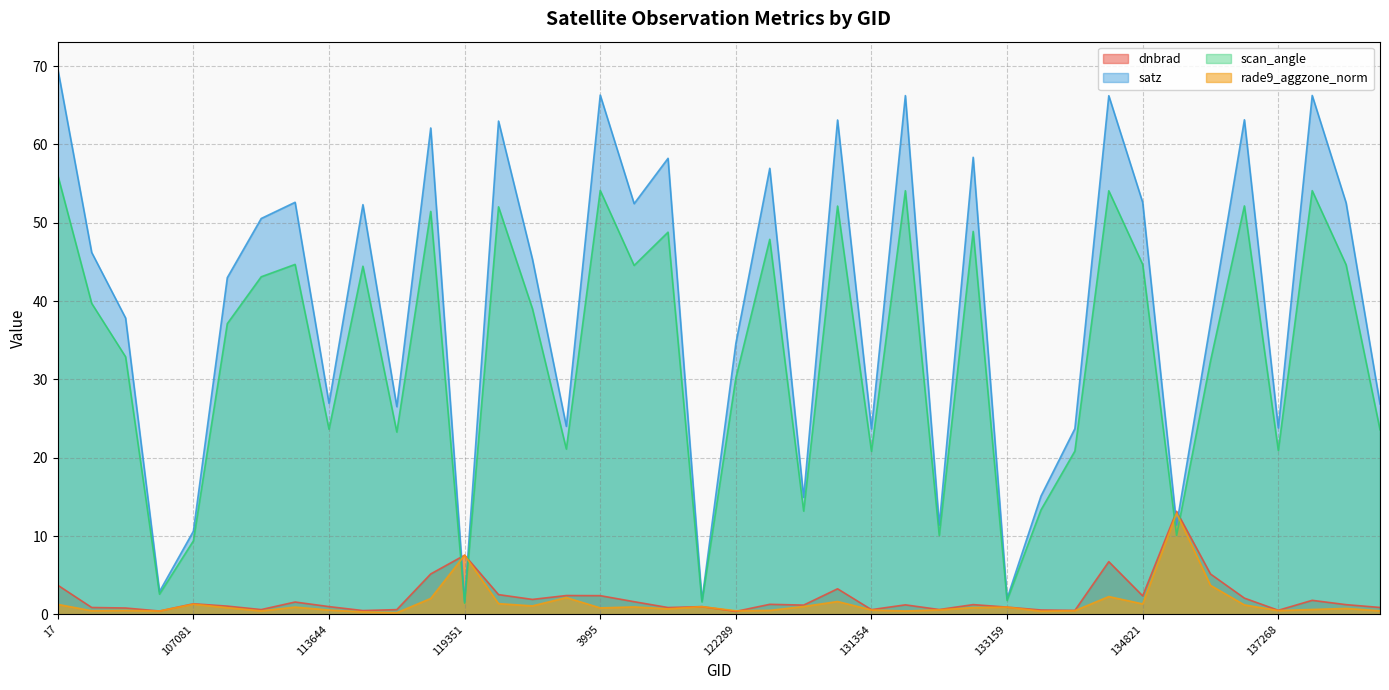

How many data points in satz are less than 45?

20